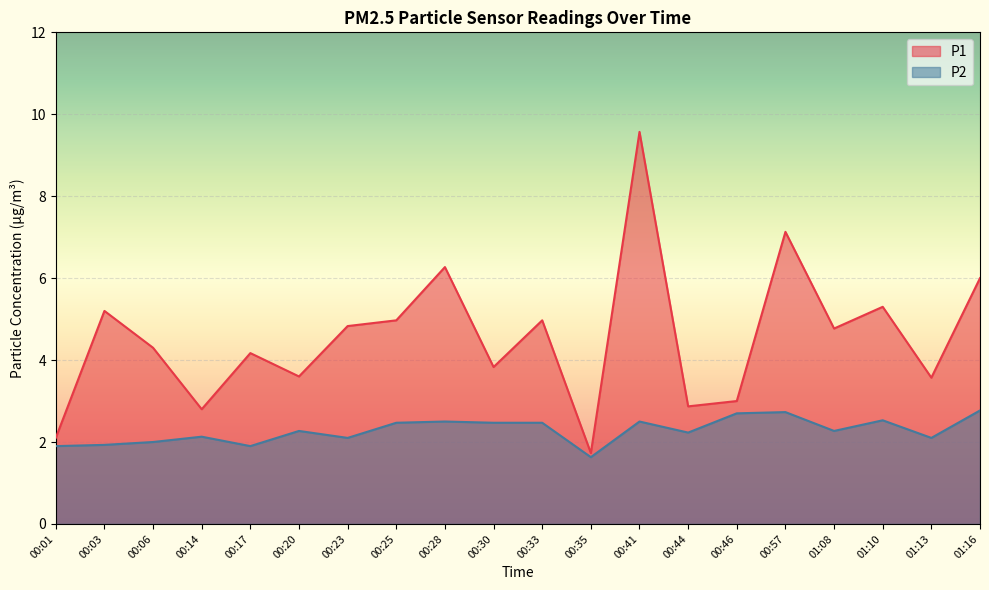

Is the value of P2 at 00:33 greater than the value of P1 at 00:35?

Yes